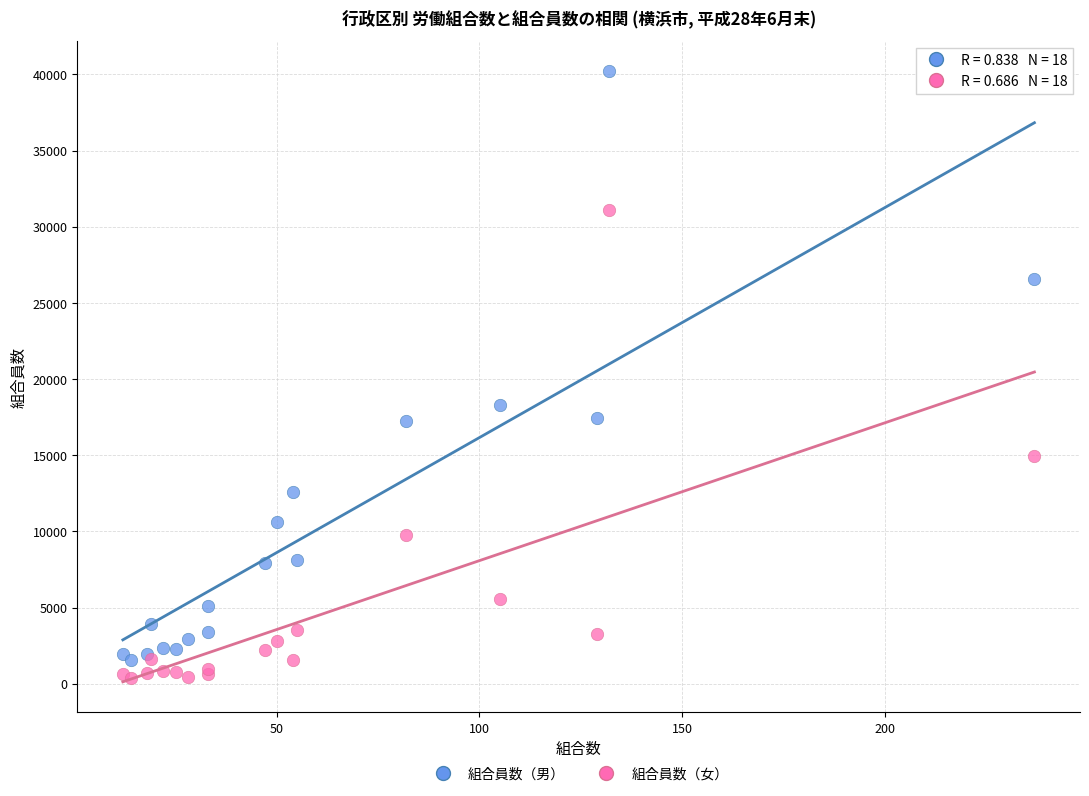

In the 組合員数（男） series, what Y value is closest to 20878?

18326